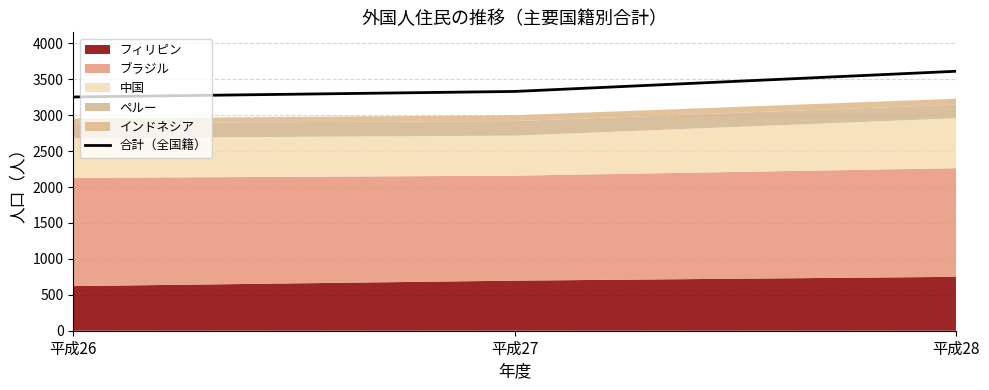

List the labels in order of value, smallest first.

平成26, 平成27, 平成28